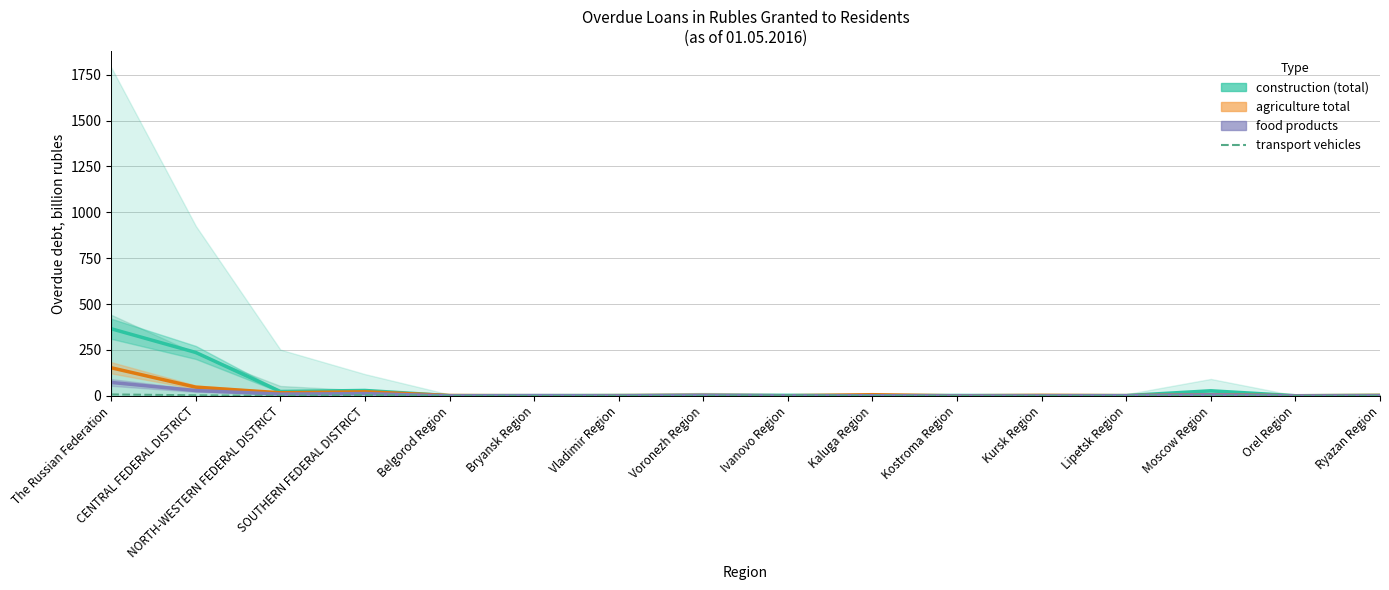

What is the total value across all series at Kostroma Region?

2.5